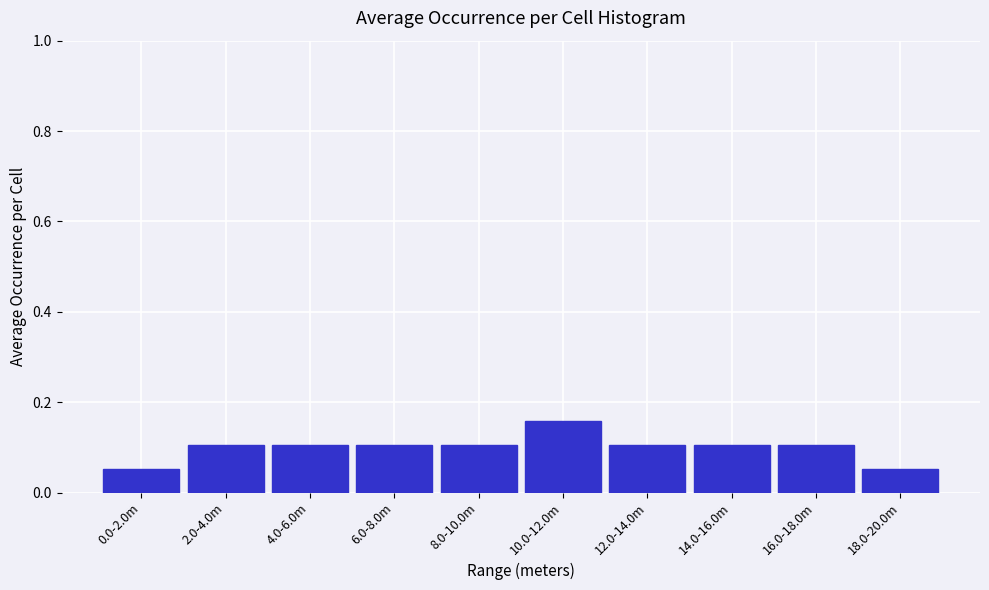

True or false: the data shows 0.2 at 4.0-6.0m.

False